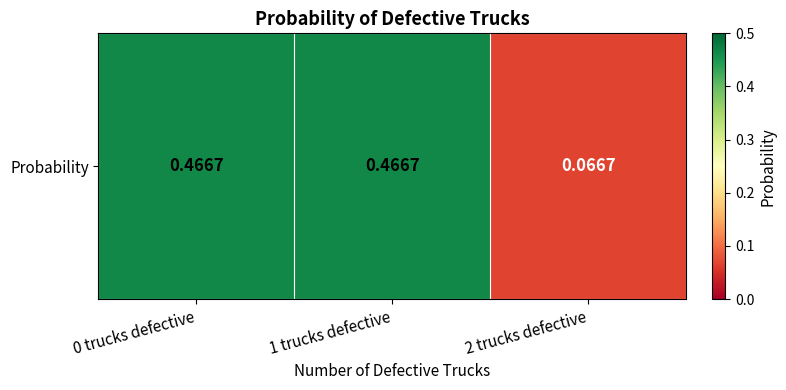

At which category does the chart reach its peak across all series?

0 trucks defective